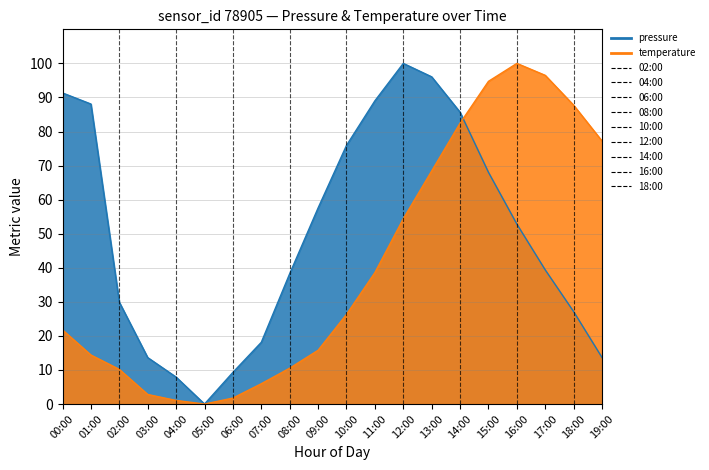

What is the value of the temperature point at the 10th from the left?

15.8